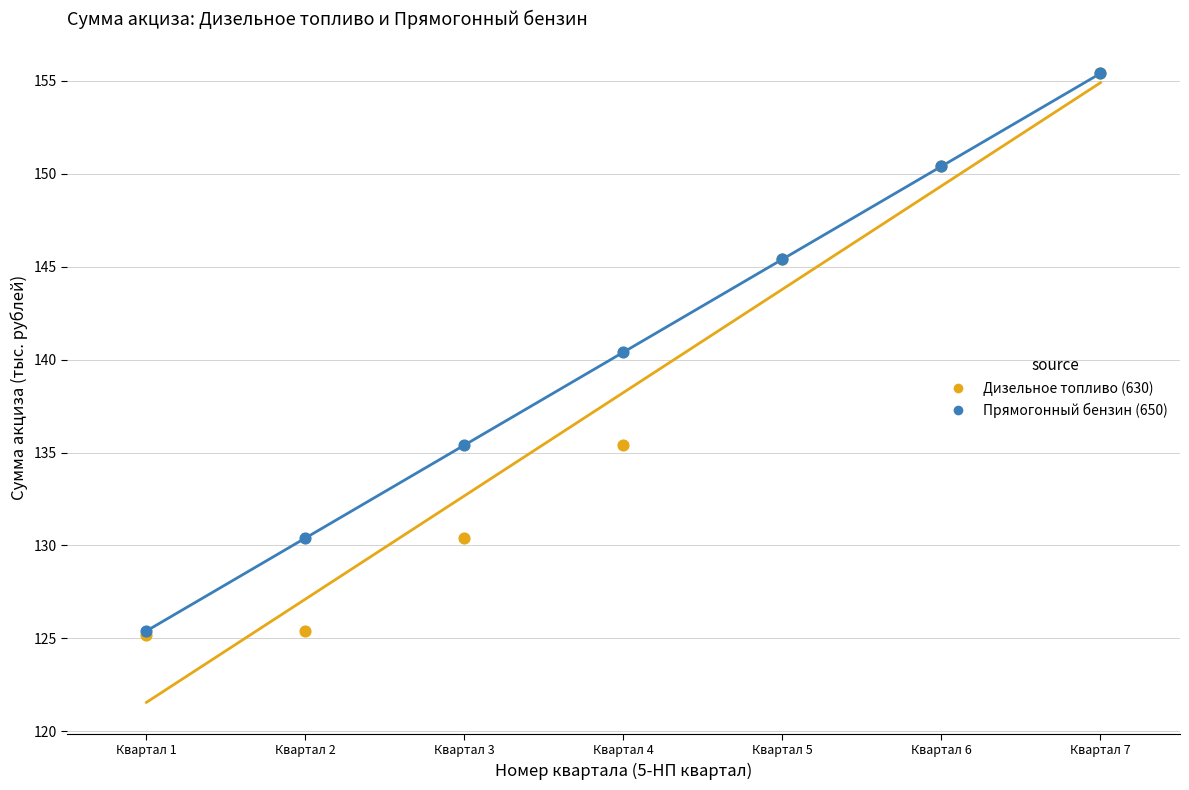

Across all series, what Y value is closest to 140?

140.4